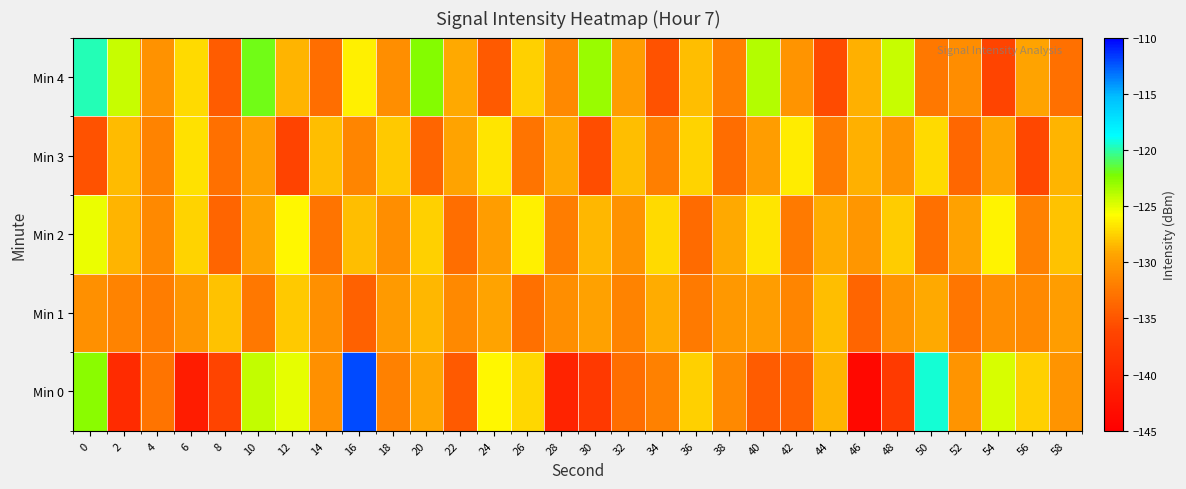

Reading right to left, what are all the values shown in this chart?

Min 0: 58=-130.4	56=-127.6	54=-124.7	52=-130.5	50=-119.3	48=-137.6	46=-143.9	44=-128.7	42=-134.1	40=-134.6	38=-131.3	36=-127.5	34=-131.8	32=-133.1	30=-137.7	28=-140.4	26=-127.3	24=-126.1	22=-134.7	20=-129.2	18=-131.8	16=-112.1	14=-130.7	12=-125.1	10=-124.2	8=-136.3	6=-141.4	4=-132.8	2=-139.5	0=-122.6
Min 1: 58=-129.8	56=-131.3	54=-130.9	52=-132.6	50=-129.1	48=-130.4	46=-133.8	44=-128.2	42=-131.5	40=-129.7	38=-130.1	36=-132.3	34=-128.9	32=-131.7	30=-129.5	28=-130.8	26=-133.1	24=-129.3	22=-131.2	20=-128.5	18=-130.0	16=-134.1	14=-130.7	12=-127.9	10=-132.5	8=-128.0	6=-130.3	4=-132.1	2=-131.7	0=-130.7
Min 2: 58=-128.1	56=-131.8	54=-126.2	52=-129.5	50=-133.0	48=-127.7	46=-130.3	44=-128.9	42=-132.4	40=-126.8	38=-129.1	36=-133.5	34=-127.2	32=-130.6	30=-128.5	28=-132.1	26=-126.4	24=-129.8	22=-133.2	20=-127.6	18=-130.9	16=-128.3	14=-132.7	12=-126.1	10=-129.4	8=-133.8	6=-127.5	4=-131.2	2=-128.7	0=-125.3
Min 3: 58=-128.6	56=-136.1	54=-129.2	52=-133.7	50=-127.1	48=-130.4	46=-128.8	44=-132.2	42=-126.5	40=-129.7	38=-133.3	36=-127.4	34=-131.9	32=-128.3	30=-135.6	28=-129.1	26=-132.8	24=-126.7	22=-129.3	20=-133.9	18=-127.8	16=-131.5	14=-128.2	12=-136.4	10=-129.6	8=-133.1	6=-126.9	4=-131.7	2=-128.4	0=-135.2
Min 4: 58=-133.1	56=-129.4	54=-136.3	52=-131.0	50=-132.5	48=-124.3	46=-128.8	44=-135.8	42=-130.4	40=-123.7	38=-131.9	36=-128.2	34=-135.2	32=-129.8	30=-123.1	28=-131.3	26=-127.6	24=-134.7	22=-129.1	20=-122.5	18=-130.8	16=-126.4	14=-133.2	12=-128.7	10=-121.9	8=-134.5	6=-127.2	4=-130.6	2=-124.3	0=-119.8